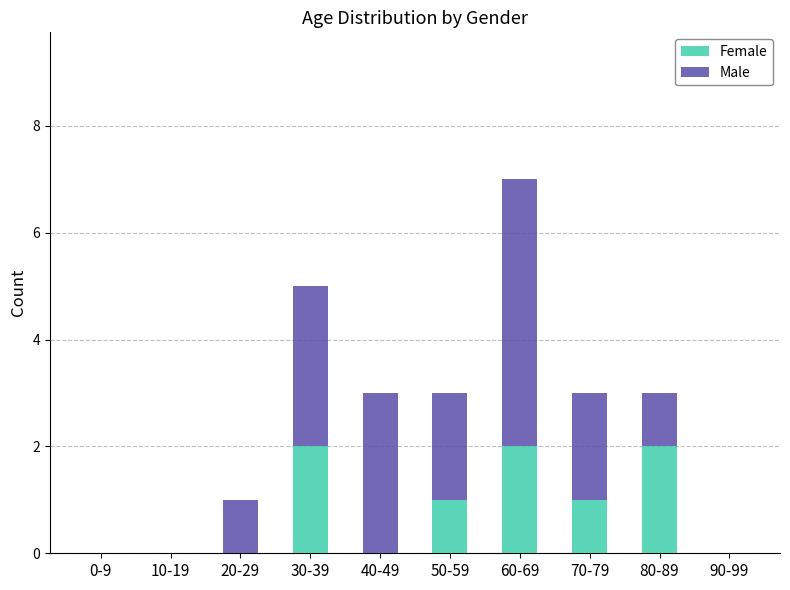

Reading left to right, list the values for the Female series.

0-9=0	10-19=0	20-29=0	30-39=2	40-49=0	50-59=1	60-69=2	70-79=1	80-89=2	90-99=0